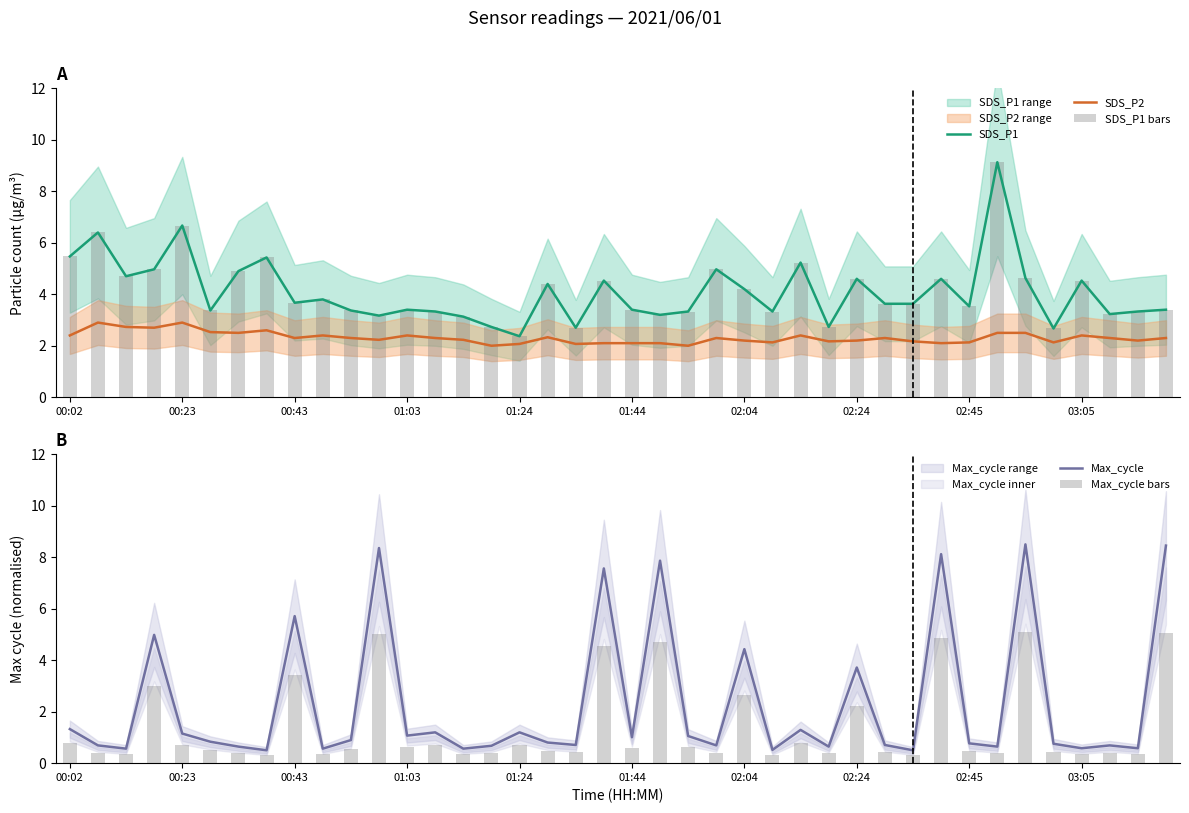

What is the lowest value of the SDS_P2 series?

2.0